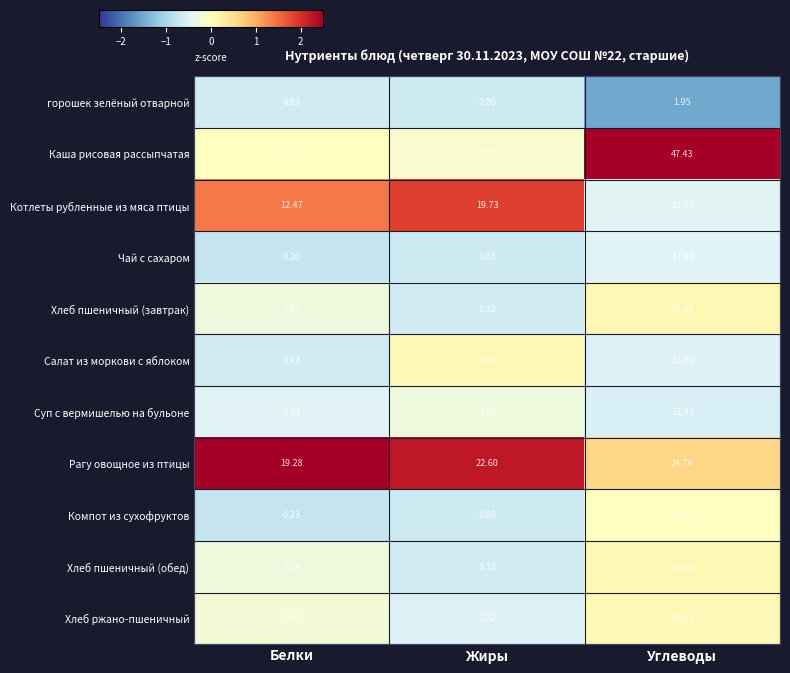

Which category has the lowest value in the Чай с сахаром series?

Жиры